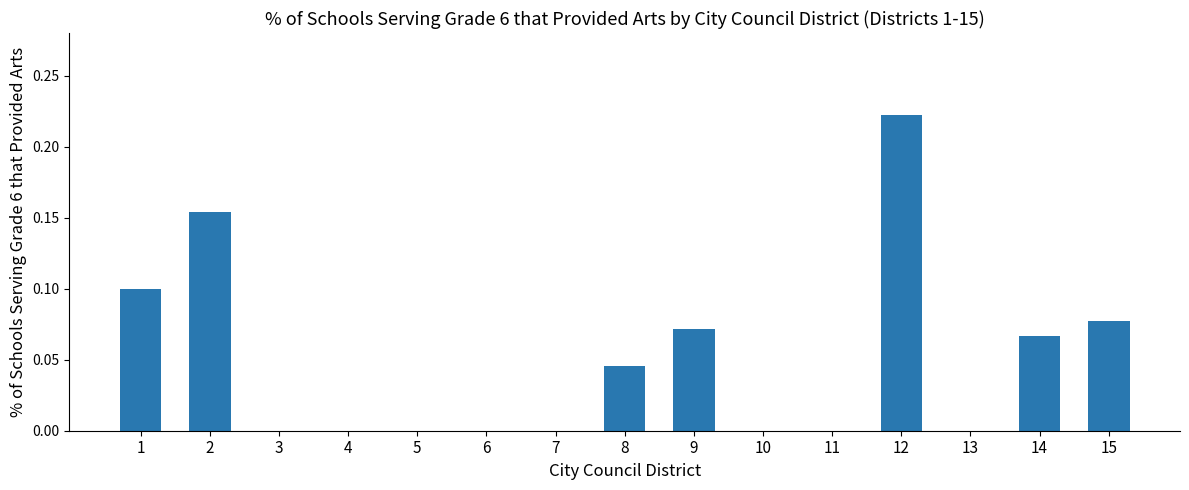

What is the sum of all values?

0.7